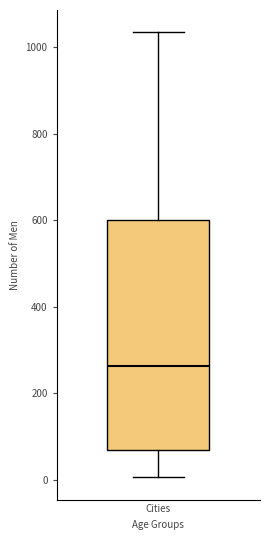

Transcribe this box plot: give where the median line is, the range the box spans, and where the two whiskers end, as read against the y-axis. The values are not printed on the chart, so give them approximately, as read against the axis.

median 260, box 60 to 600, whiskers 0 to 1040